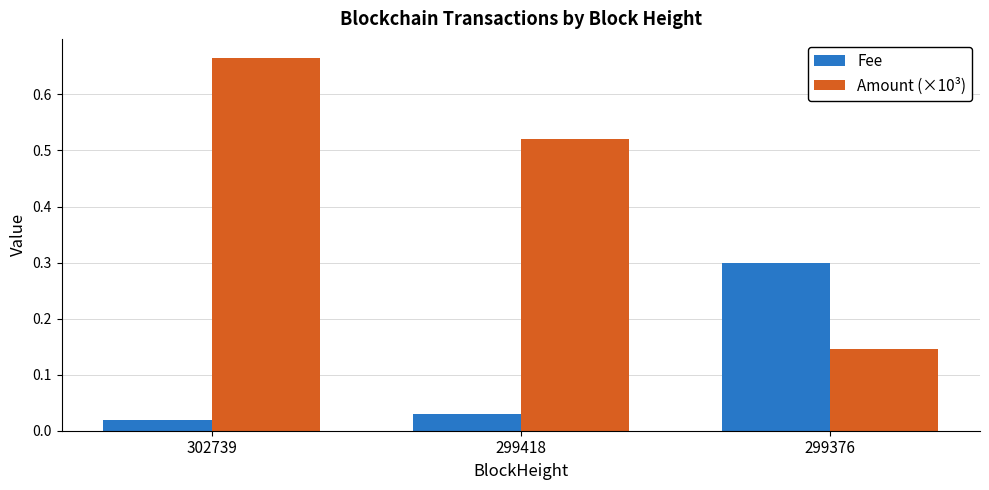

At which label does Fee reach its minimum?

302739